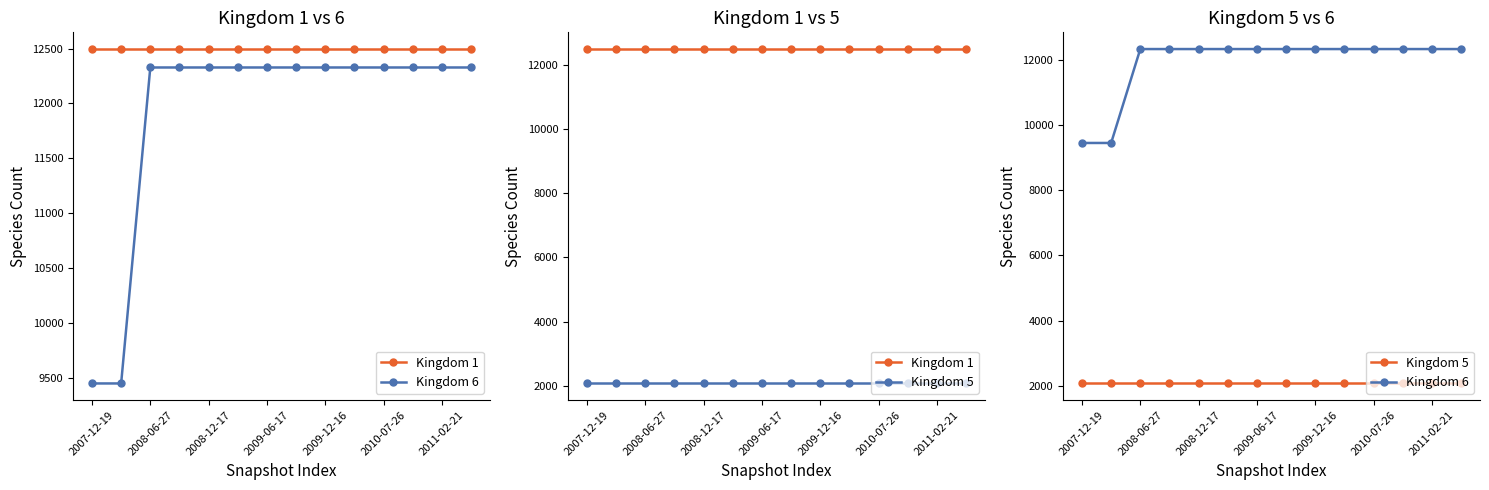

At which category is the sum across all series the highest?

2008-06-27